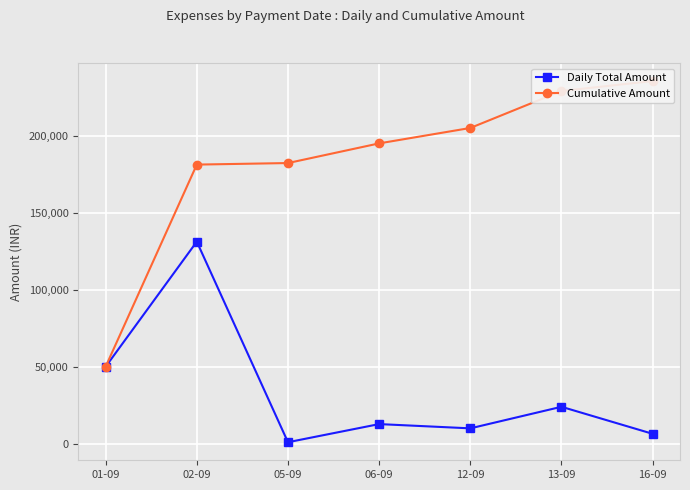

Where is Daily Total Amount nearest to the value 66095?

01-09